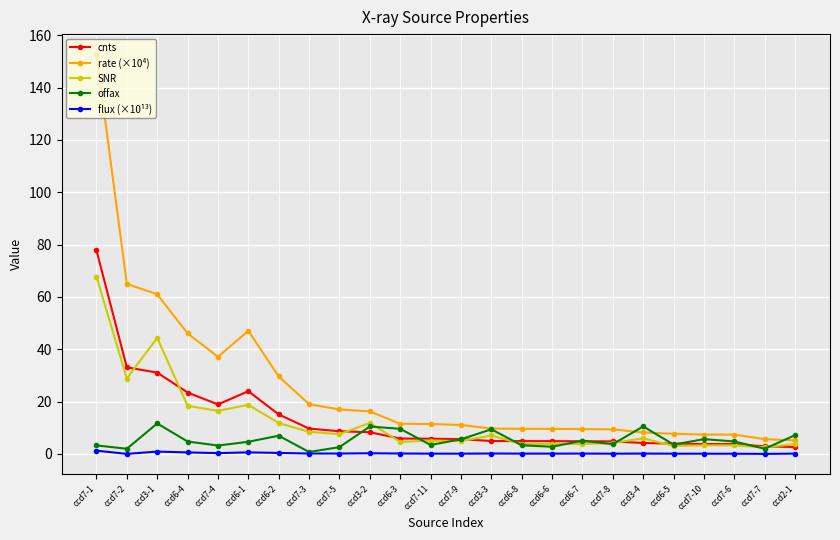

Is this an area chart (filled region under the line)?

No